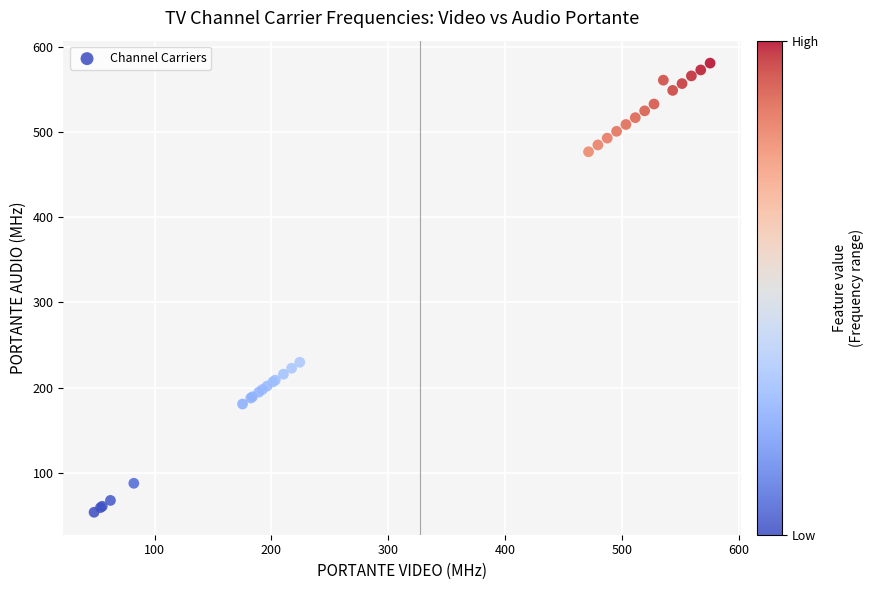

What Y value in the scatter plot is closest to 317?

229.8